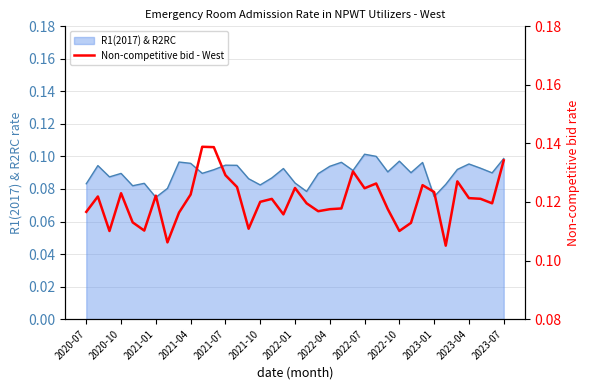

Reading right to left, list all the values displayed in this chart.

0.1	0.1	0.1	0.1	0.1	0.1	0.1	0.1	0.1	0.1	0.1	0.1	0.1	0.1	0.1	0.1	0.1	0.1	0.1	0.1	0.1	0.1	0.1	0.1	0.1	0.1	0.1	0.1	0.1	0.1	0.1	0.1	0.1	0.1	0.1	0.1	0.1